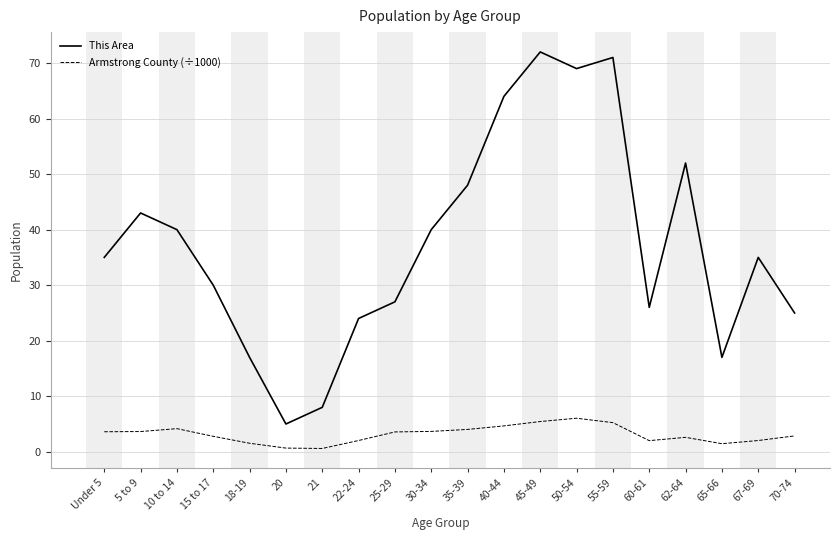

How many lines are shown in the chart?

2